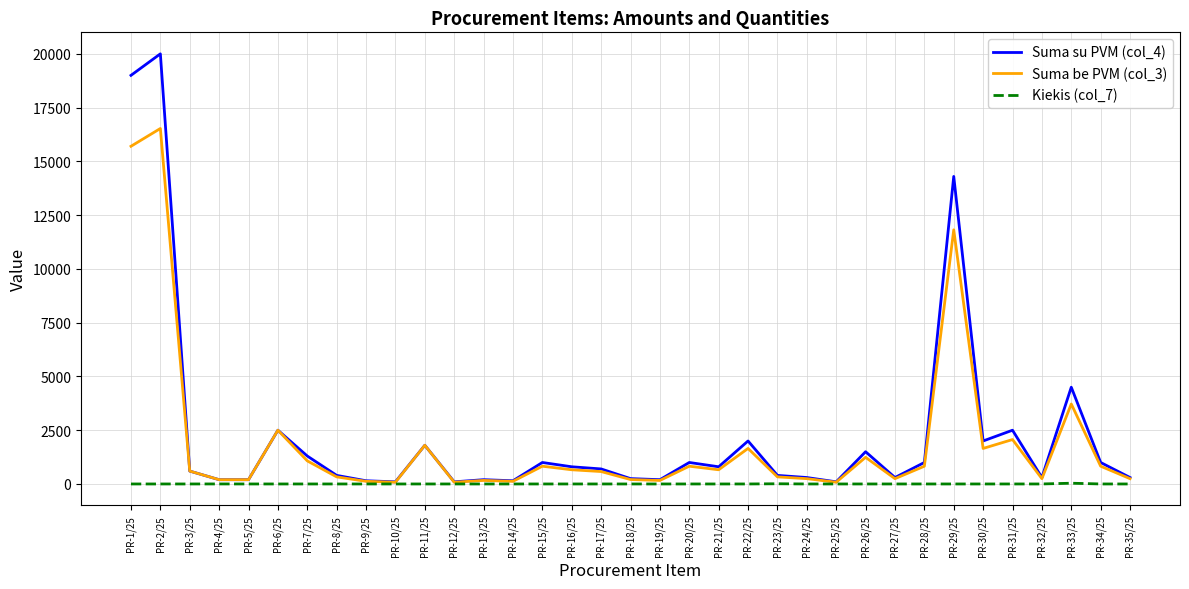

Count the number of categories in the chart.

35